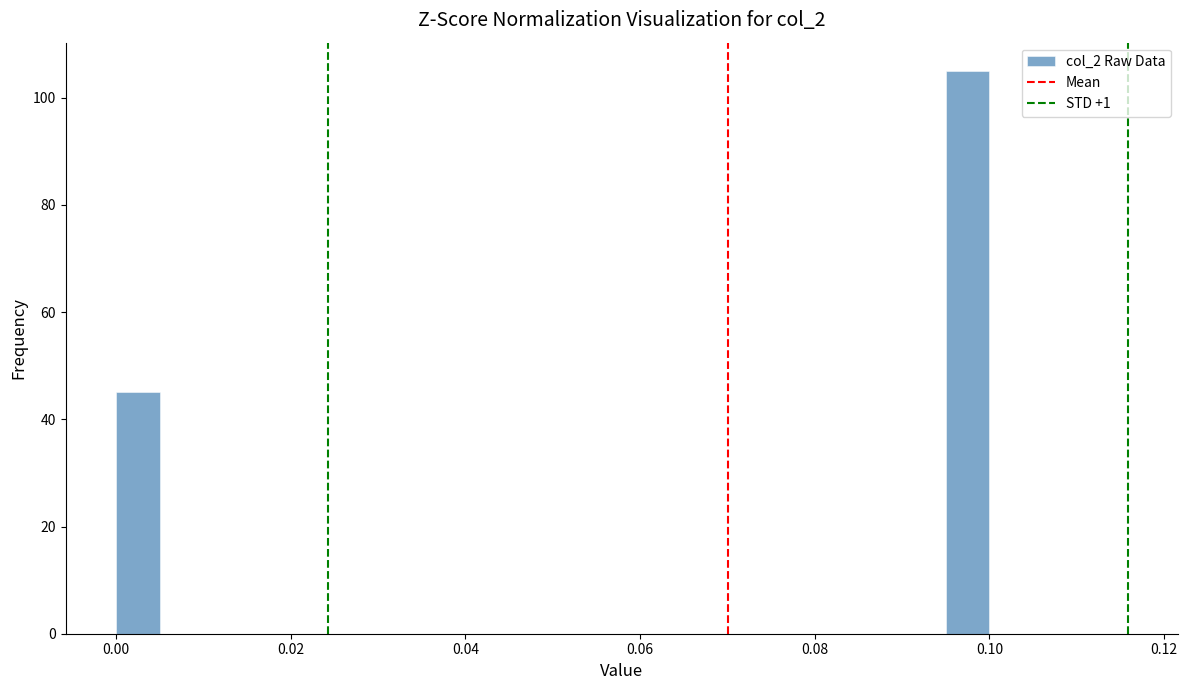

Read against the x-axis, roughly where is the centre of the tallest bar?

0.098